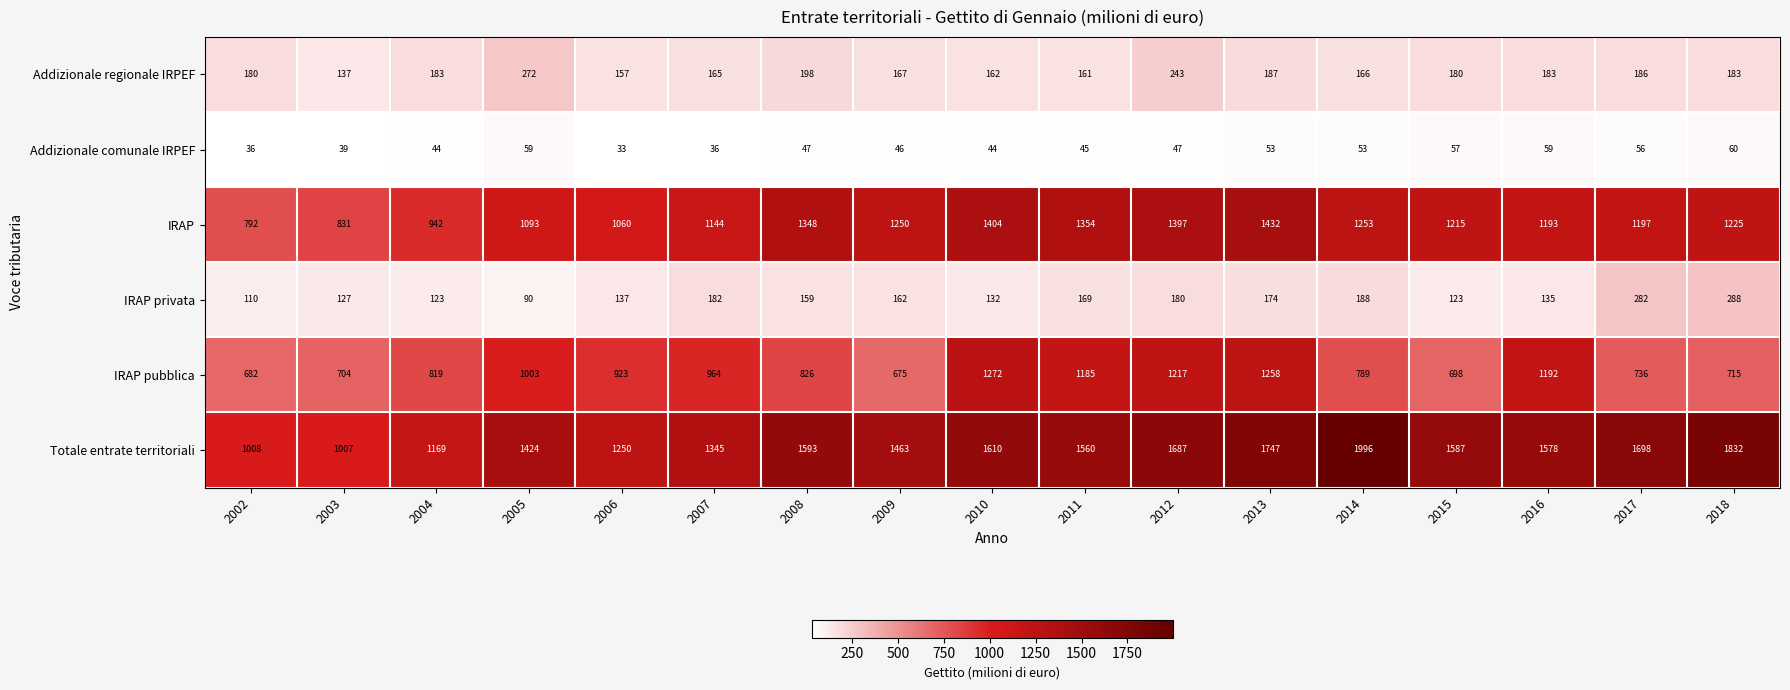

What is the difference between the maximum and minimum values in the IRAP privata series?

198